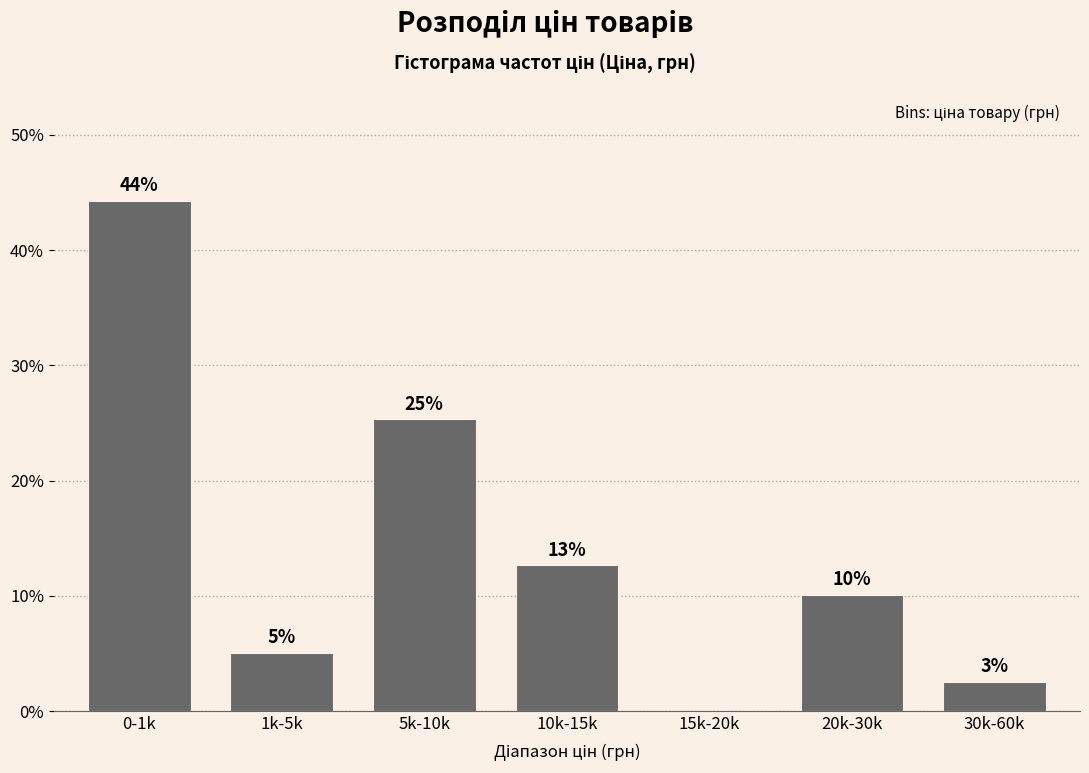

Are the bars horizontal?

No